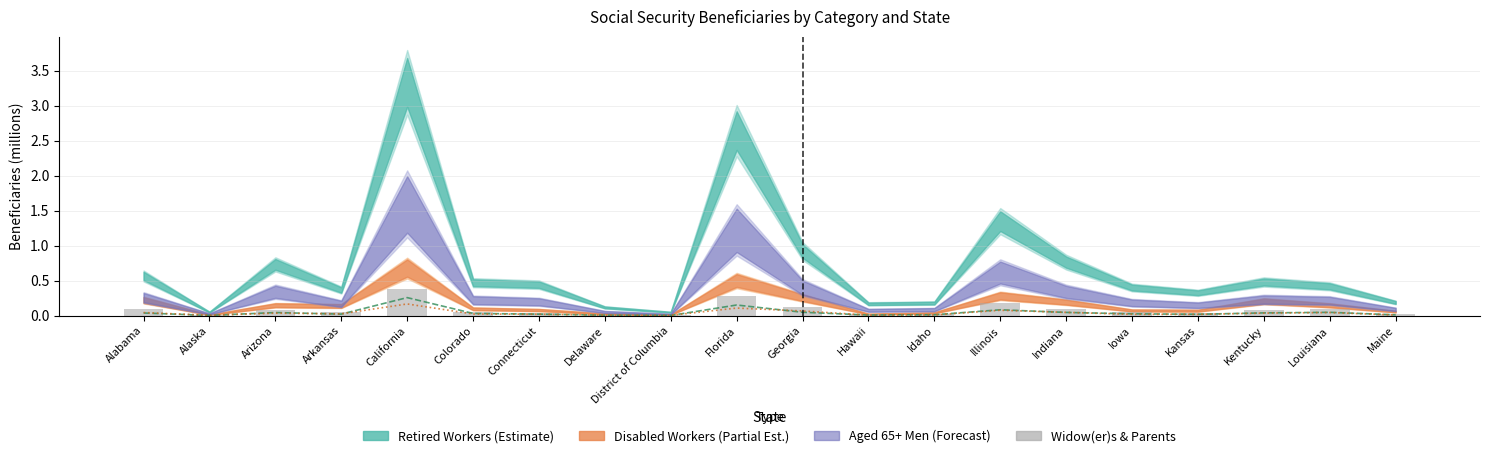

What is the highest value of the Spouses series?

0.3